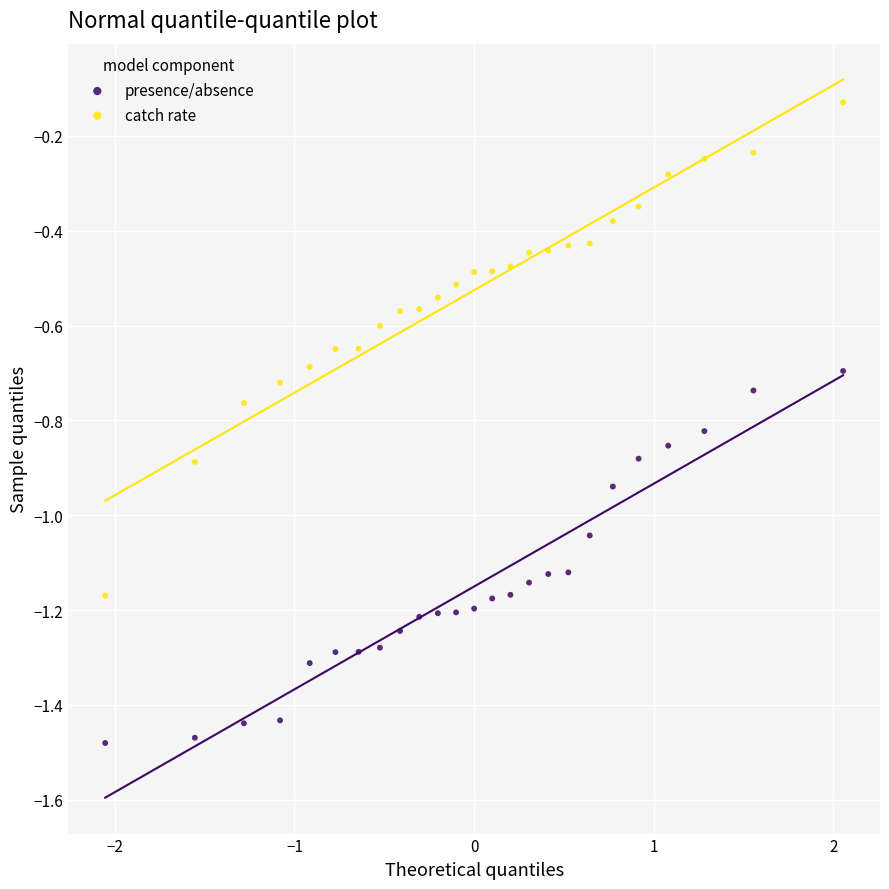

Which series has the largest Y range (max minus min)?

catch rate